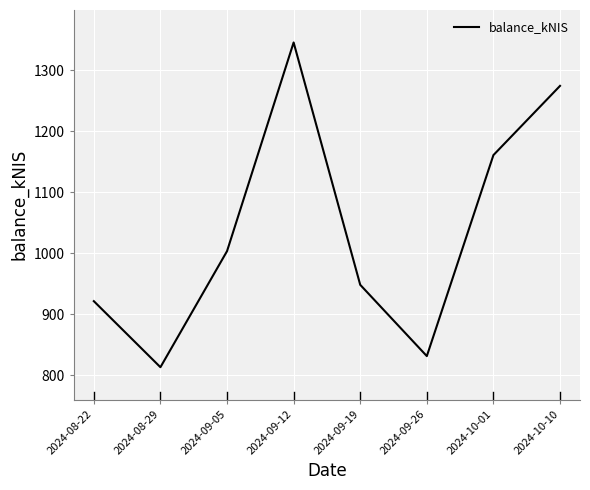

What is the minimum value shown in the chart?

812.8